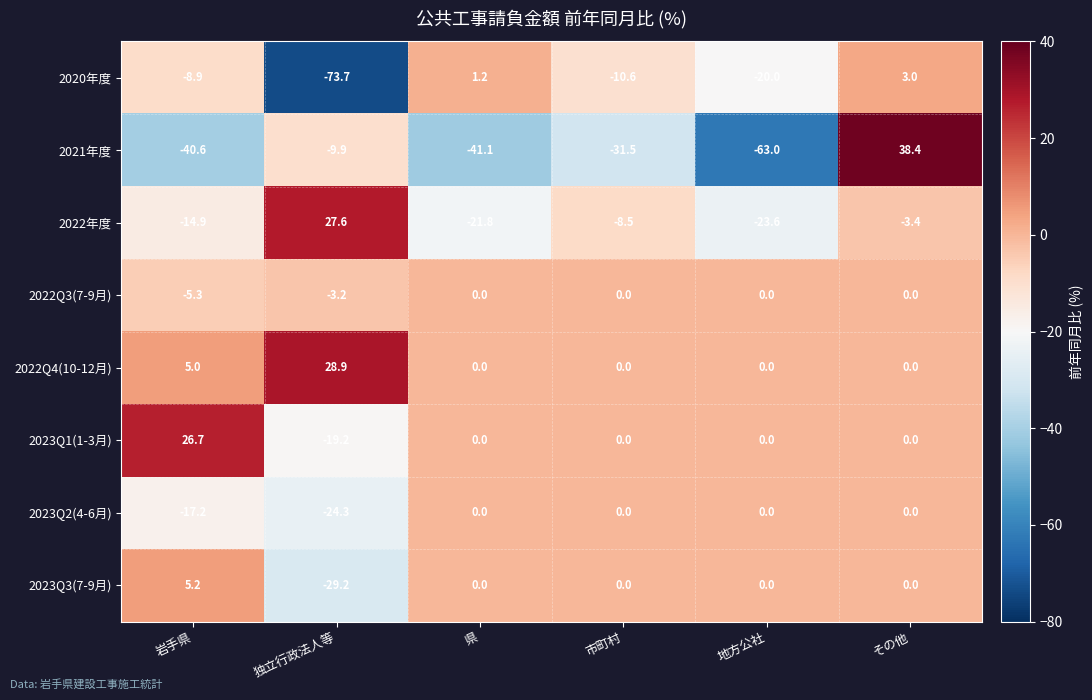

What is the total value across all series at 地方公社?

-106.6